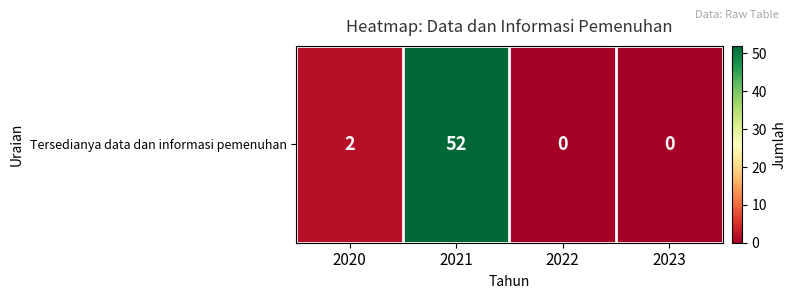

Reading left to right, transcribe all the data shown in this chart.

2	52	0	0